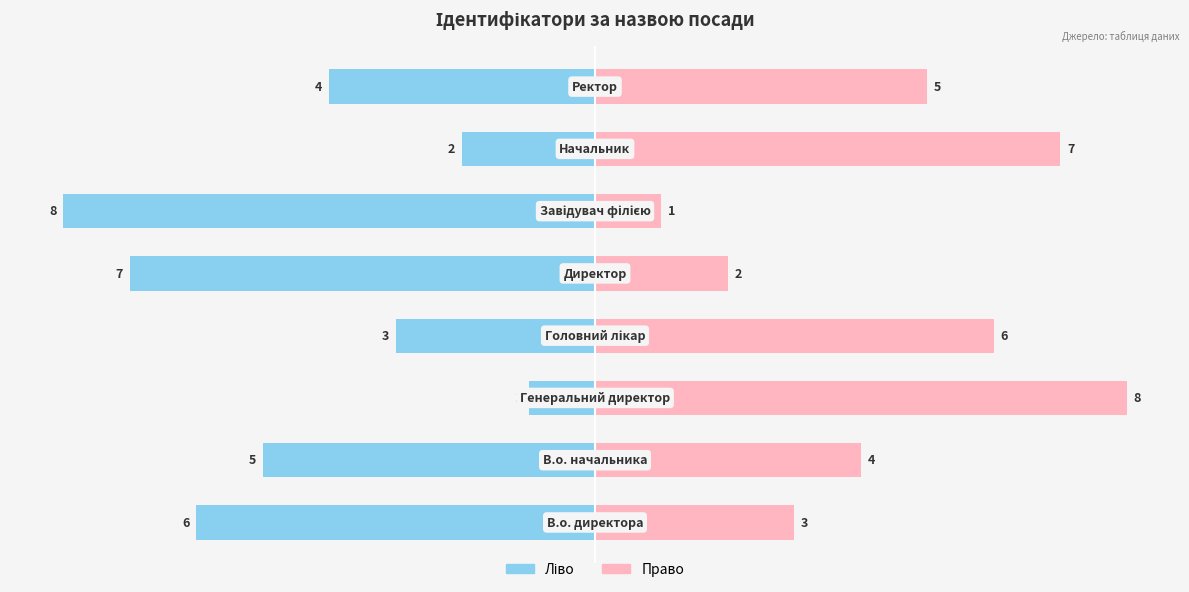

How many bars are there in each group?

2